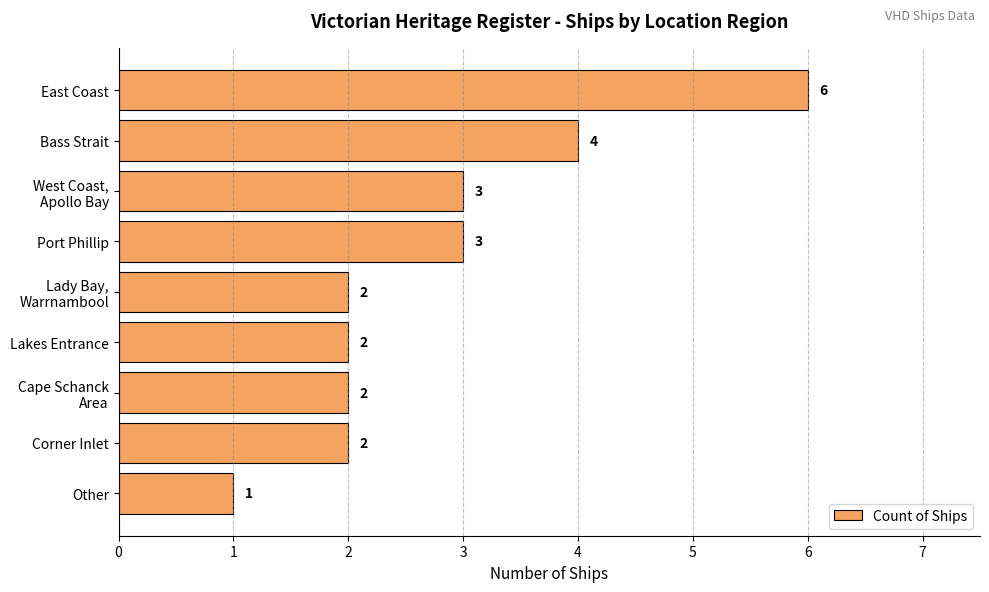

Count the number of data series in this chart.

1